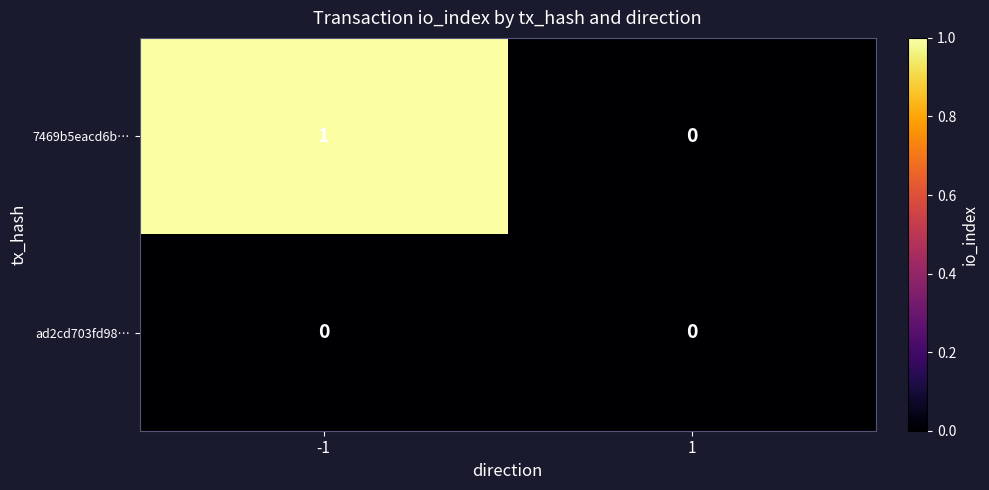

At which category is the sum across all series the highest?

-1